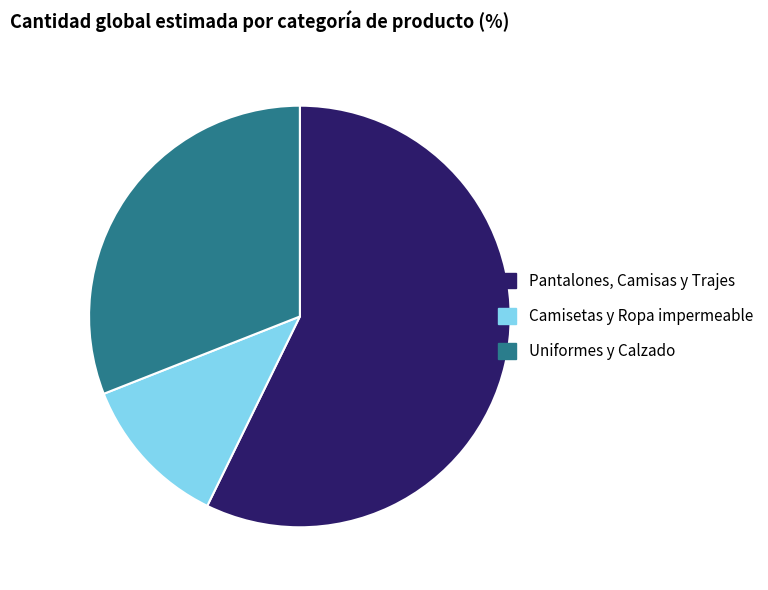

How many slices are in this pie chart?

3